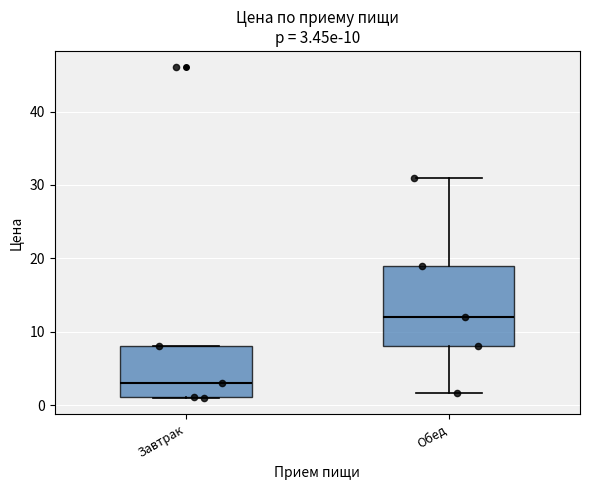

Which box is the tallest, from its lower edge to its upper edge?

Обед